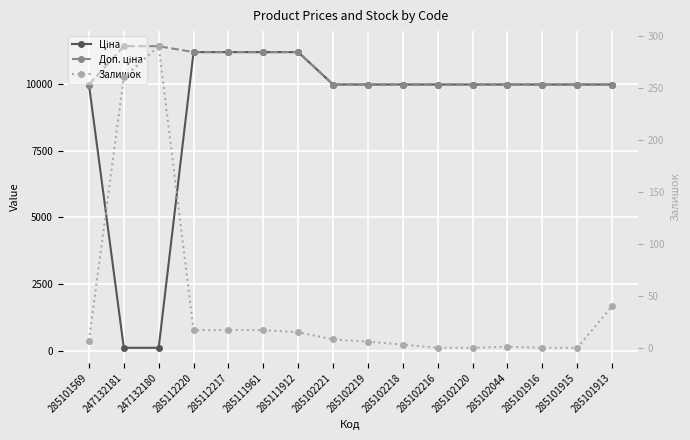

Which label corresponds to the largest value in the chart?

247132181